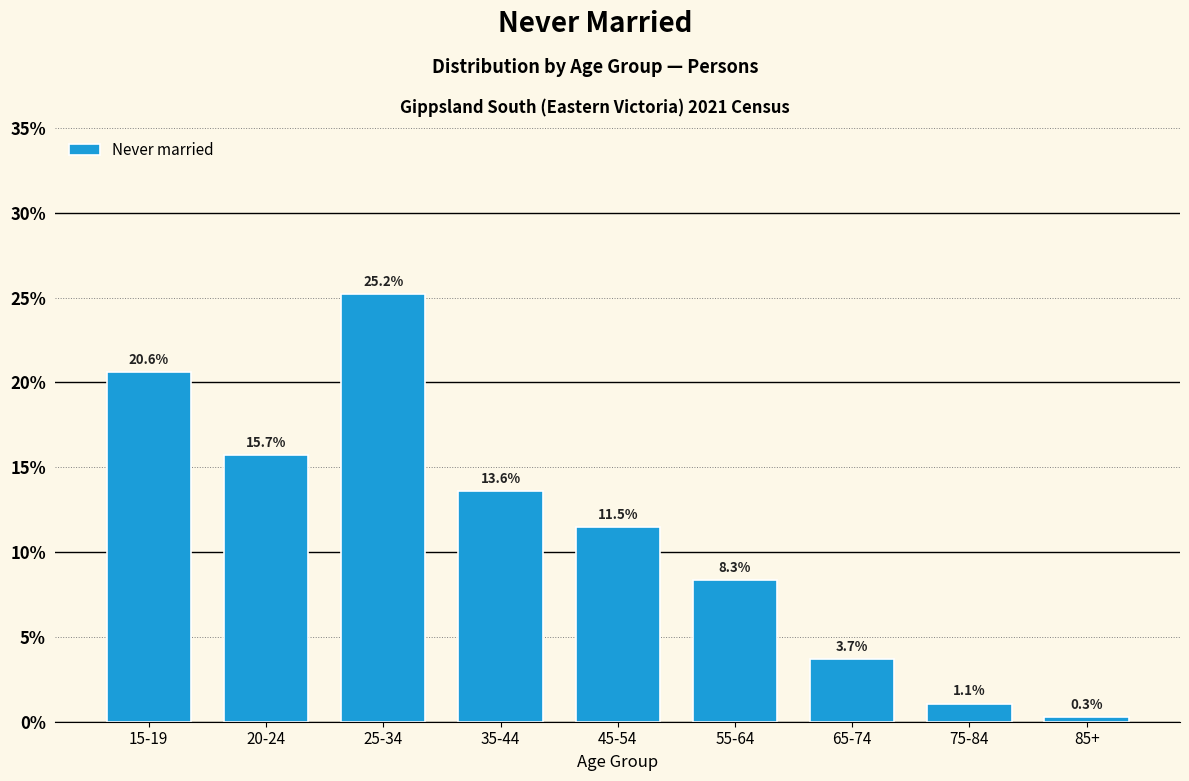

Reading left to right, list all the values displayed in this chart.

20.6	15.7	25.2	13.6	11.5	8.3	3.7	1.1	0.3